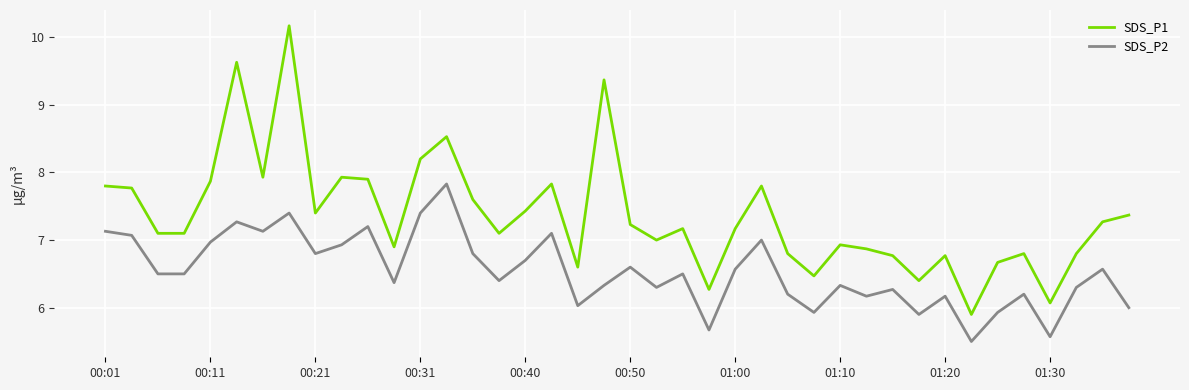

Which series has the largest total across all categories?

SDS_P1